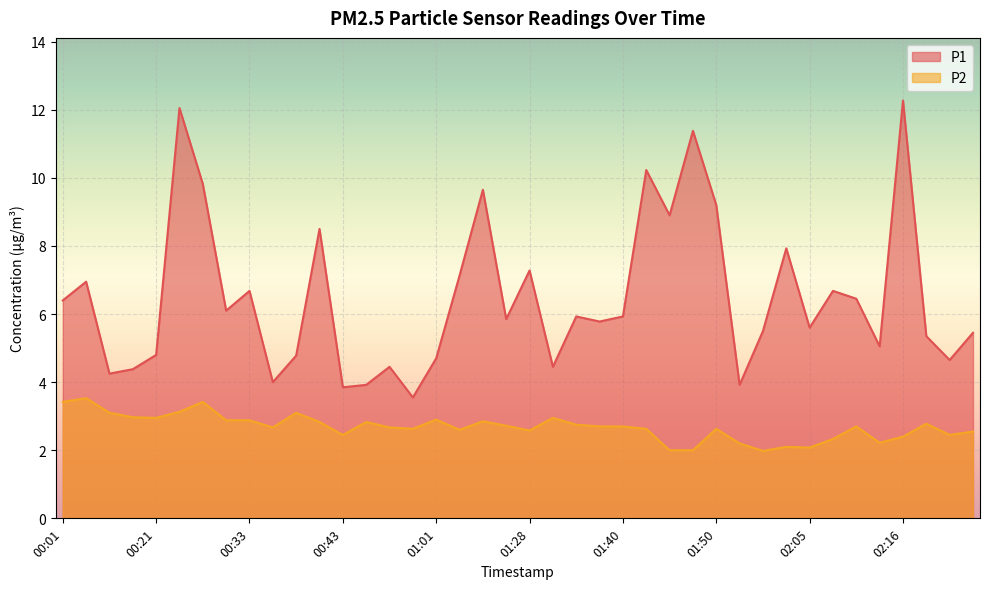

Rank the categories by P2 value from highest to lowest.

00:03, 00:01, 00:28, 00:26, 00:11, 00:38, 00:13, 00:21, 01:30, 01:01, 00:31, 00:33, 01:06, 00:41, 00:51, 02:21, 01:32, 01:09, 01:37, 01:40, 02:10, 00:36, 00:54, 00:57, 01:42, 01:50, 01:04, 01:28, 02:26, 00:43, 02:23, 02:16, 02:08, 02:13, 01:52, 02:03, 02:05, 01:45, 01:47, 02:00